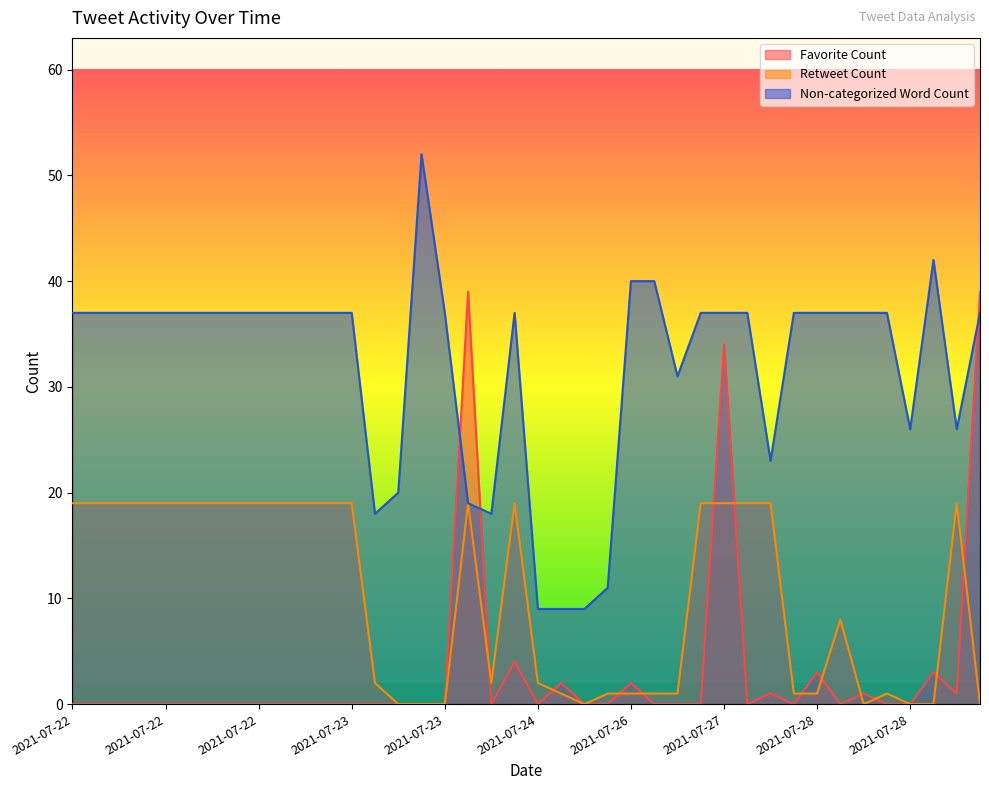

Which category has the lowest value in the Retweet Count series?

2021-07-23